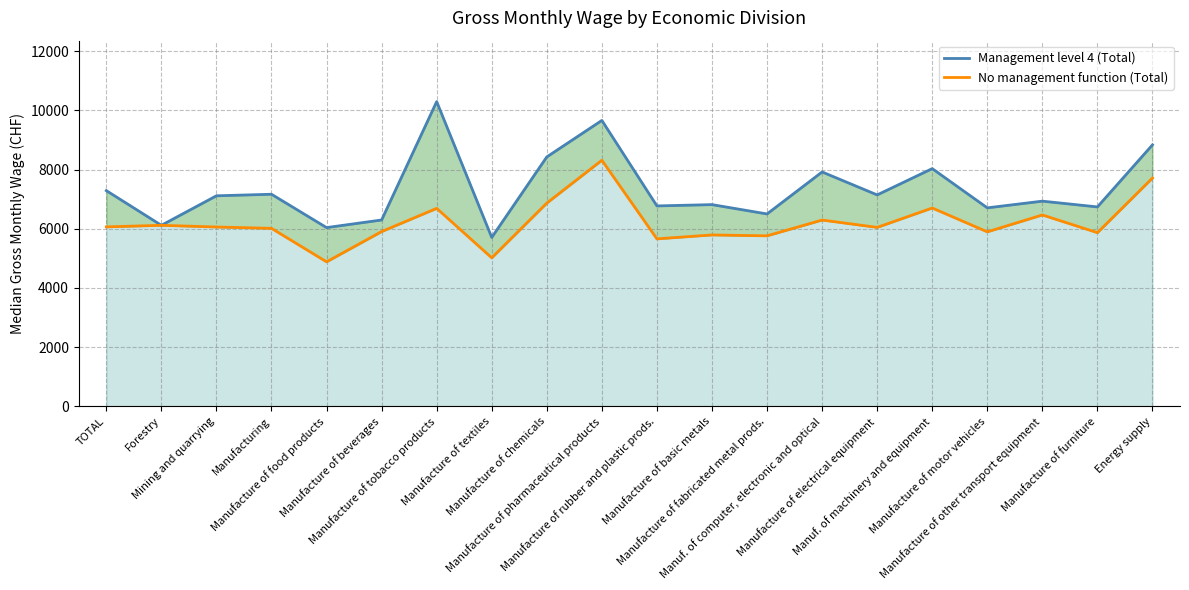

At Manuf. of computer, electronic and optical, list the series in order from largest to smallest.

Management level 4 (Total), No management function (Total)